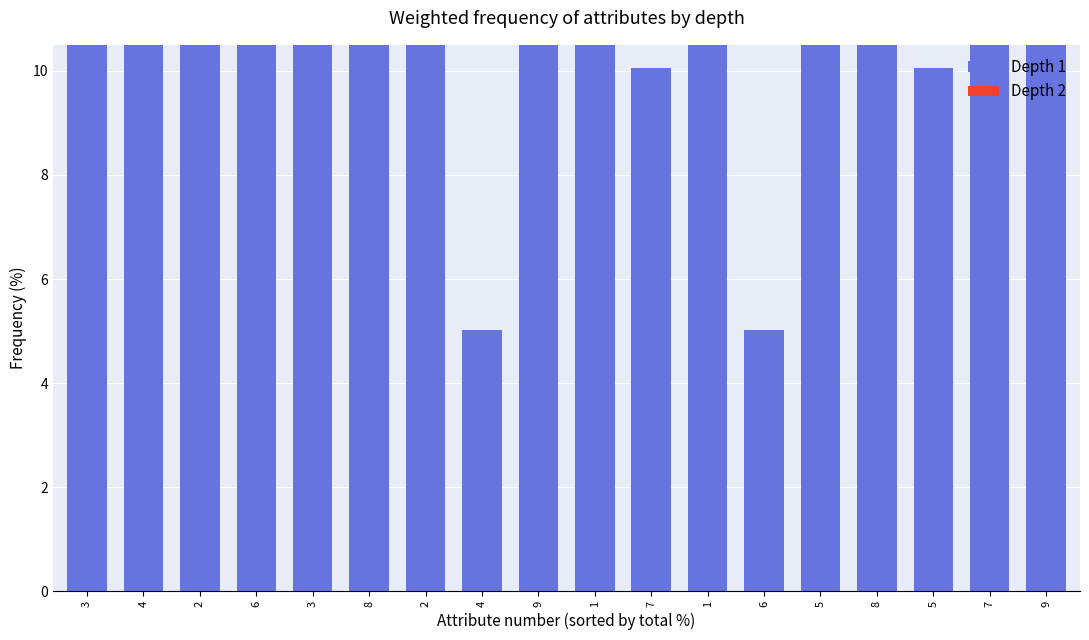

Which series has the largest range (max minus min)?

Depth 1